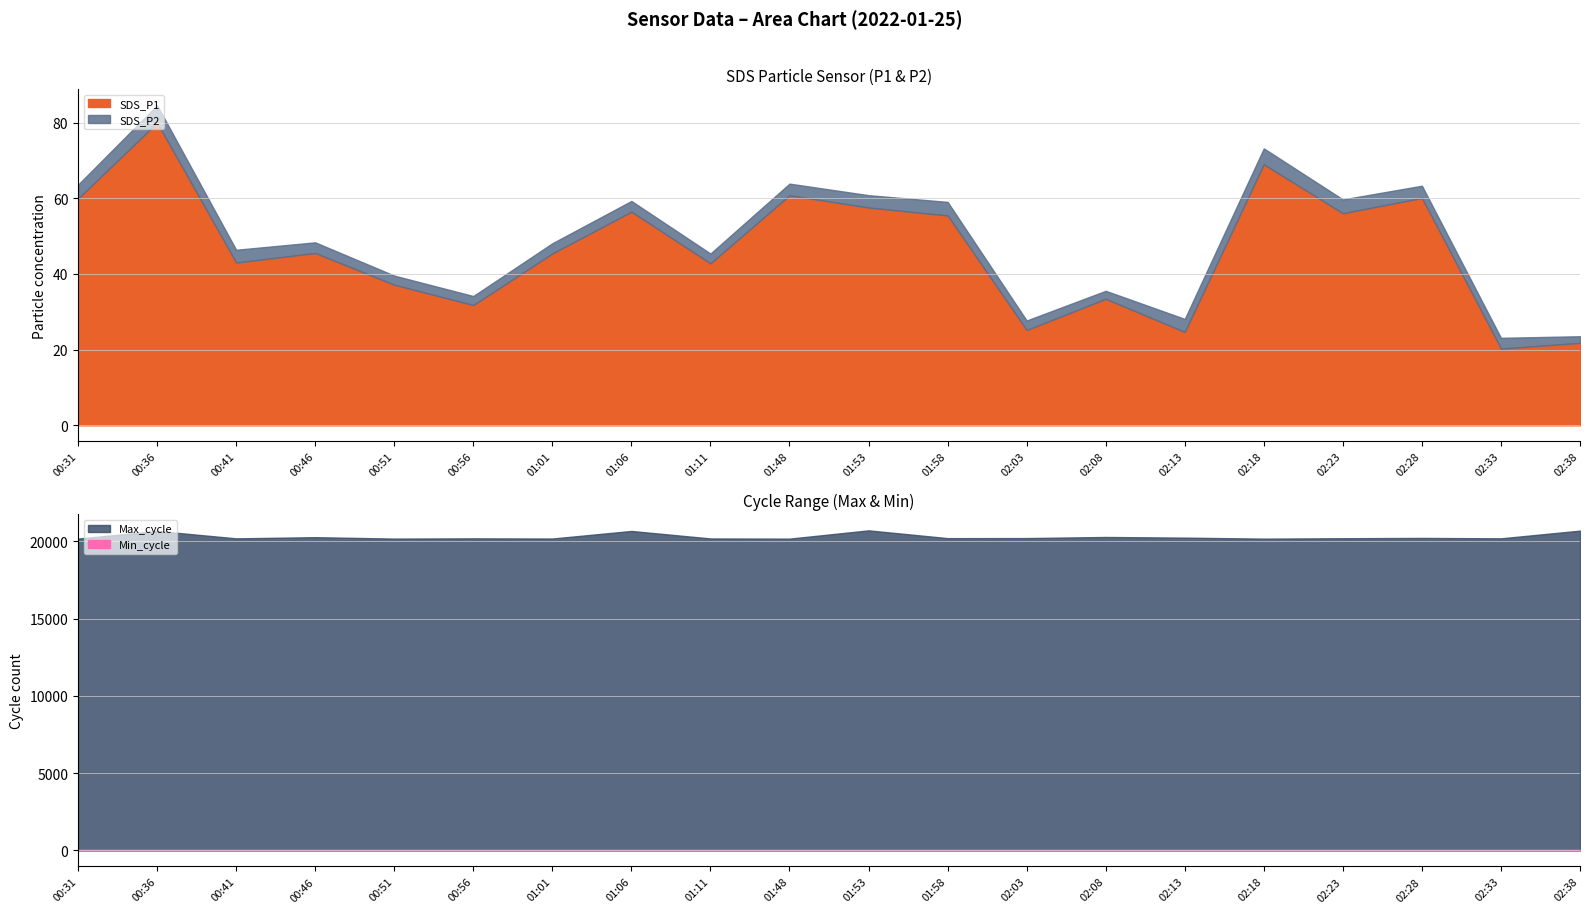

Where does the Max_cycle series first go above 20202?

00:36